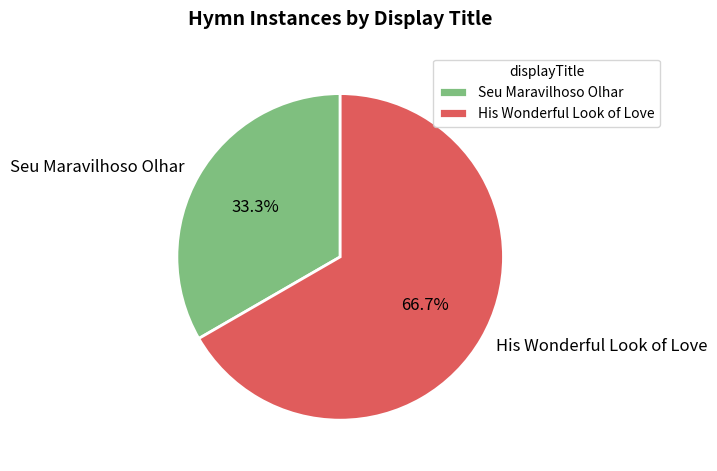

What portion of the pie excludes His Wonderful Look of Love?

33.3%